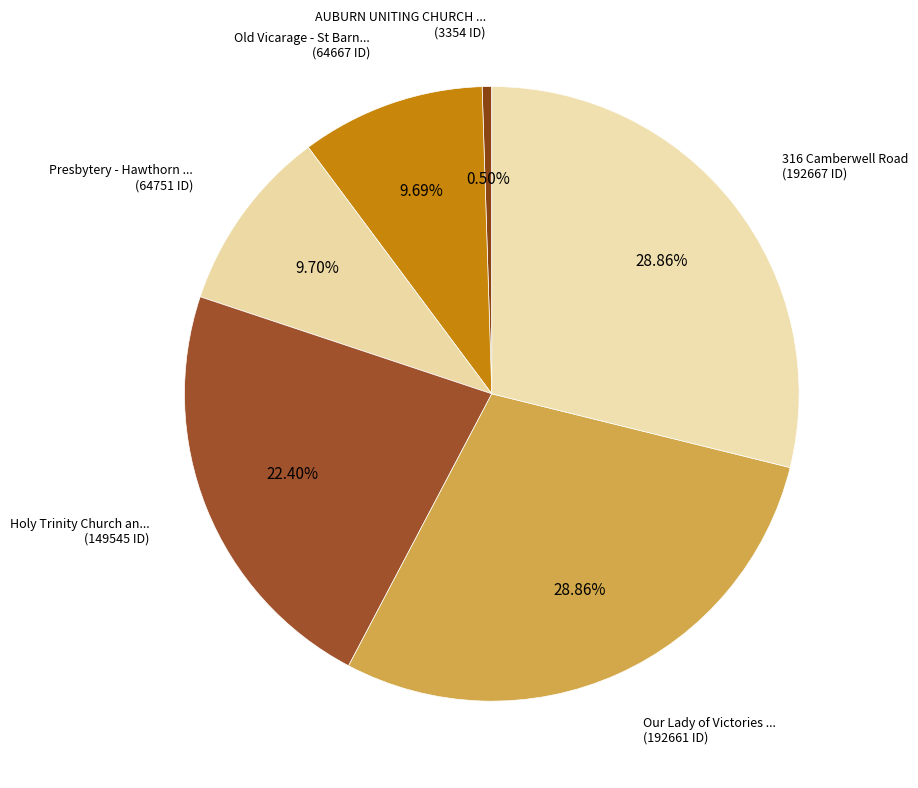

Which category has the biggest portion of the pie?

316 Camberwell Road